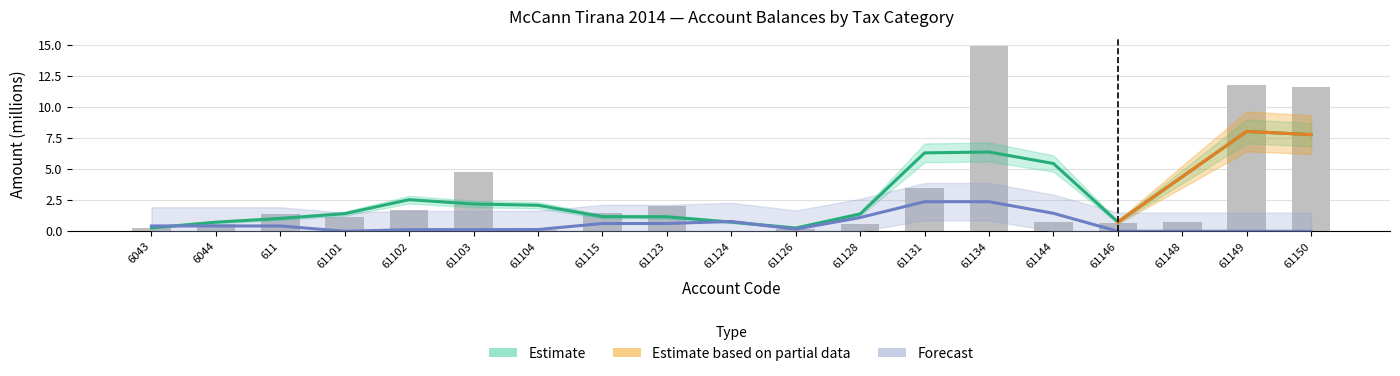

Which category has the highest value across all series?

61134